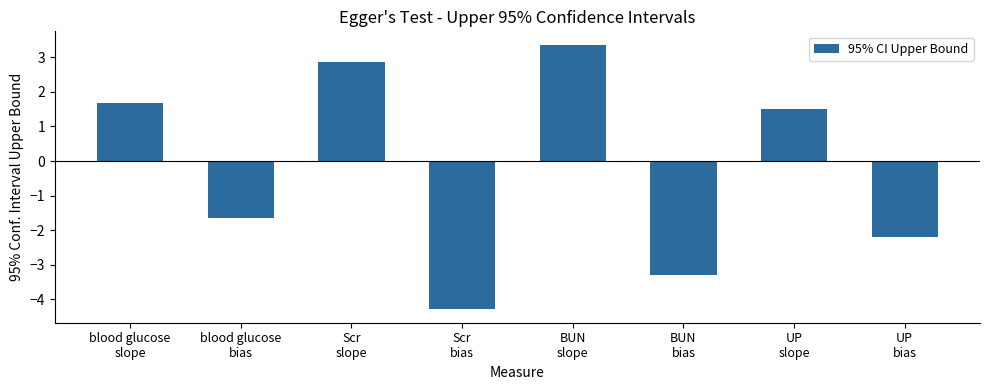

Which category has the highest value across all series?

BUN
slope